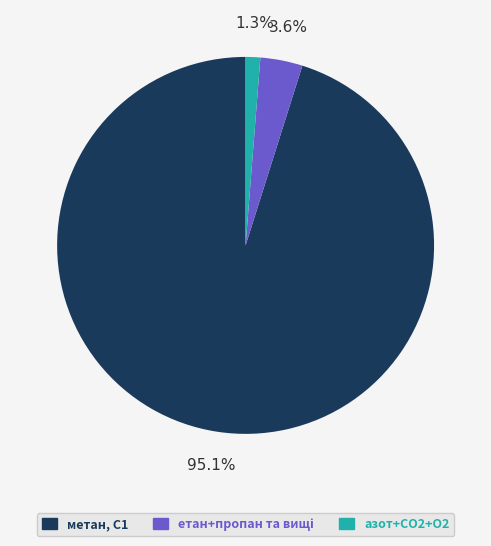

What portion of the pie excludes метан, С1?

4.9%